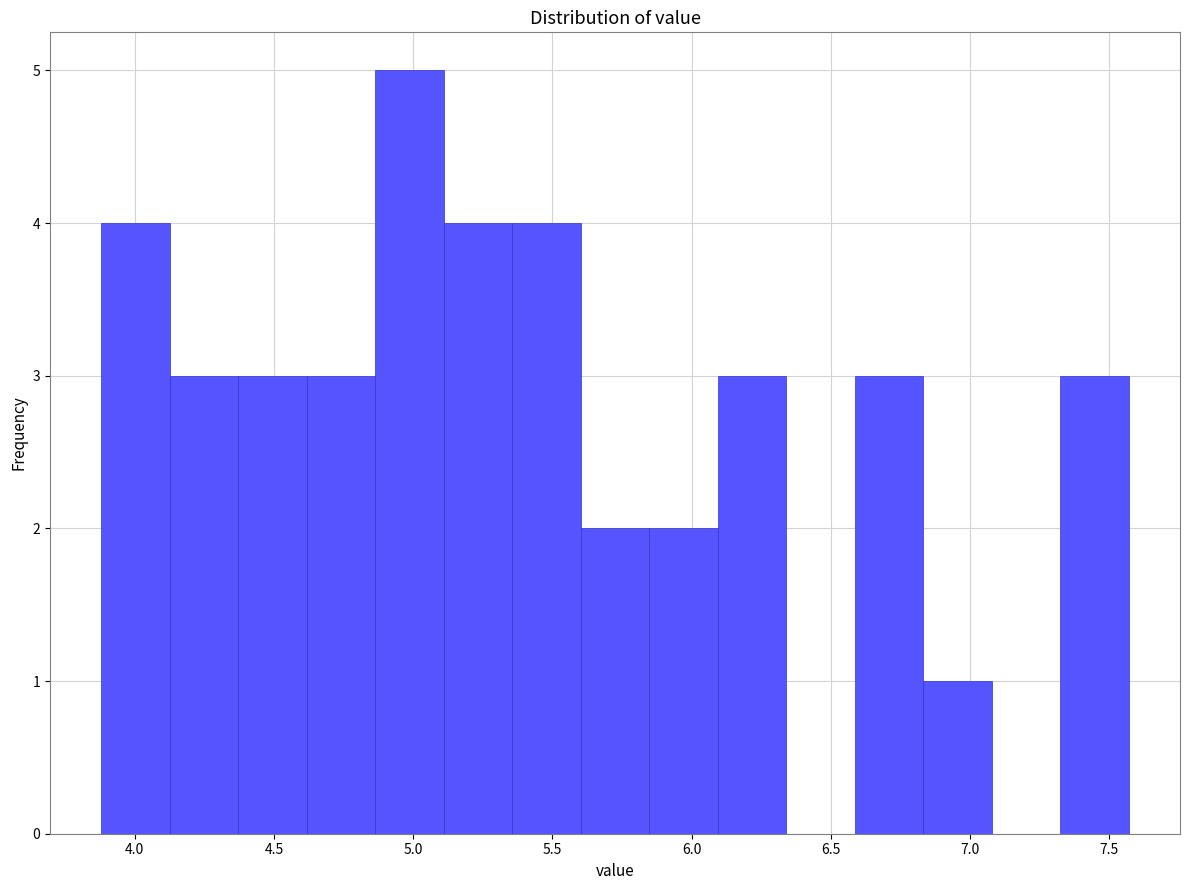

Reading left to right, list every bar in this chart as the range it spans on the x-axis followed by its height. Neither the bar edges nor the heights are printed on the chart, so give them approximately, as read against the axes.

3.90 to 4.15: 4
4.15 to 4.35: 3
4.35 to 4.60: 3
4.60 to 4.85: 3
4.85 to 5.10: 5
5.10 to 5.35: 4
5.35 to 5.60: 4
5.60 to 5.85: 2
5.85 to 6.10: 2
6.10 to 6.35: 3
6.35 to 6.60: 0
6.60 to 6.85: 3
6.85 to 7.10: 1
7.10 to 7.30: 0
7.30 to 7.55: 3